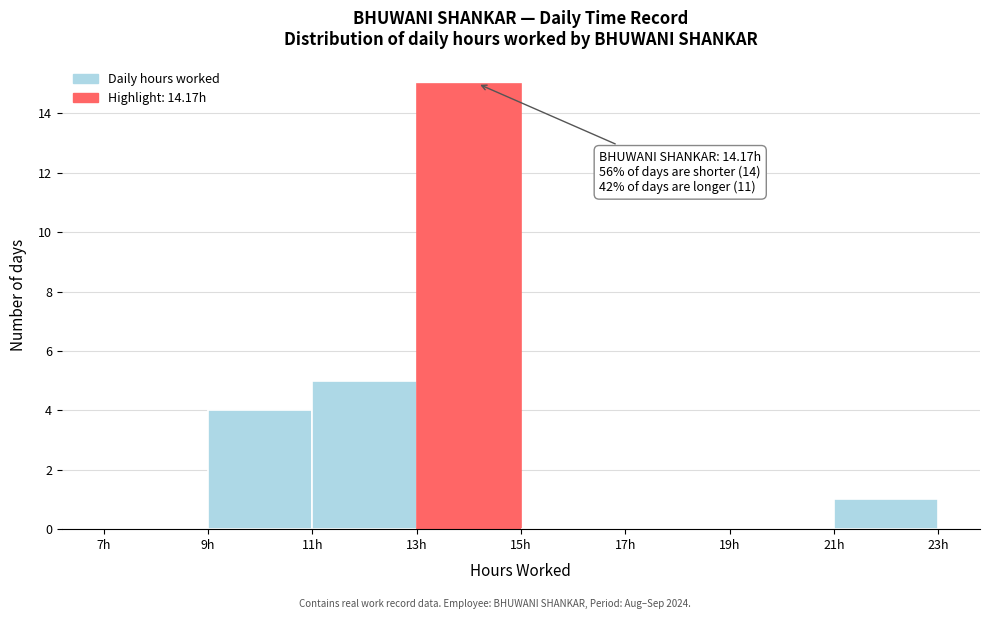

Which range on the x-axis has the tallest bar?

13 to 15